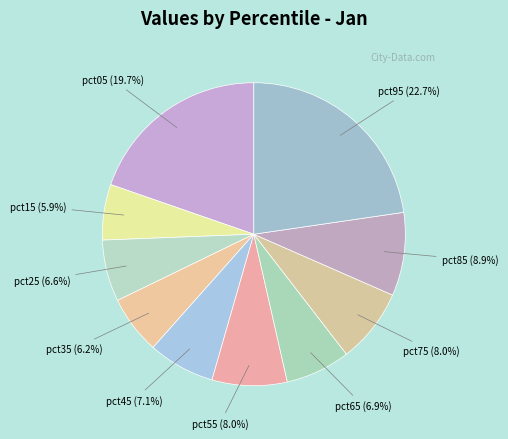

How many segments does this pie chart have?

10